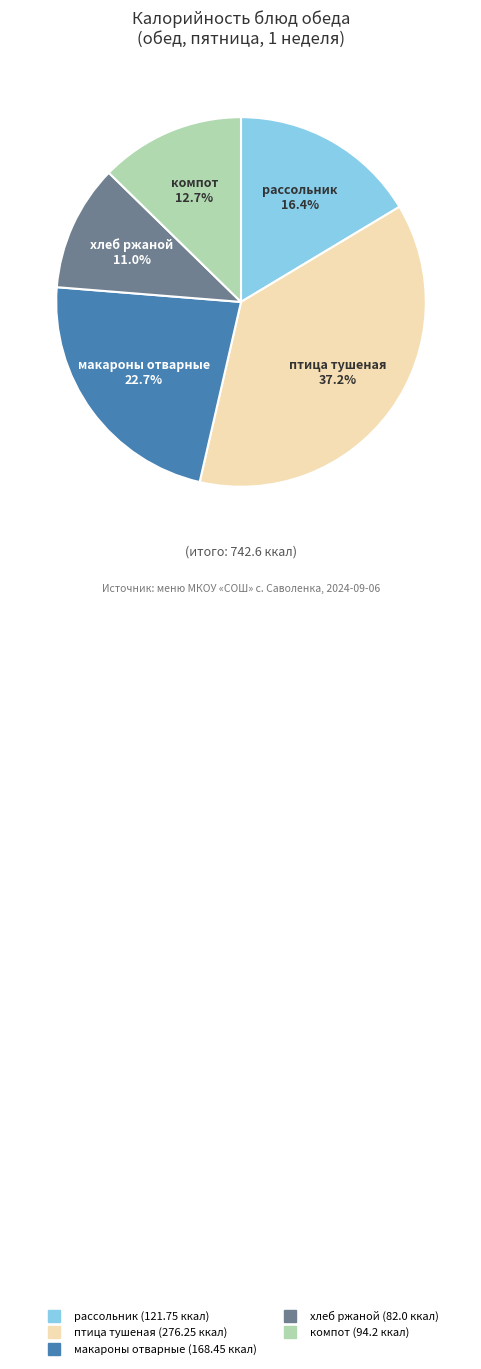

Is there any slice that represents more than half of the pie?

No